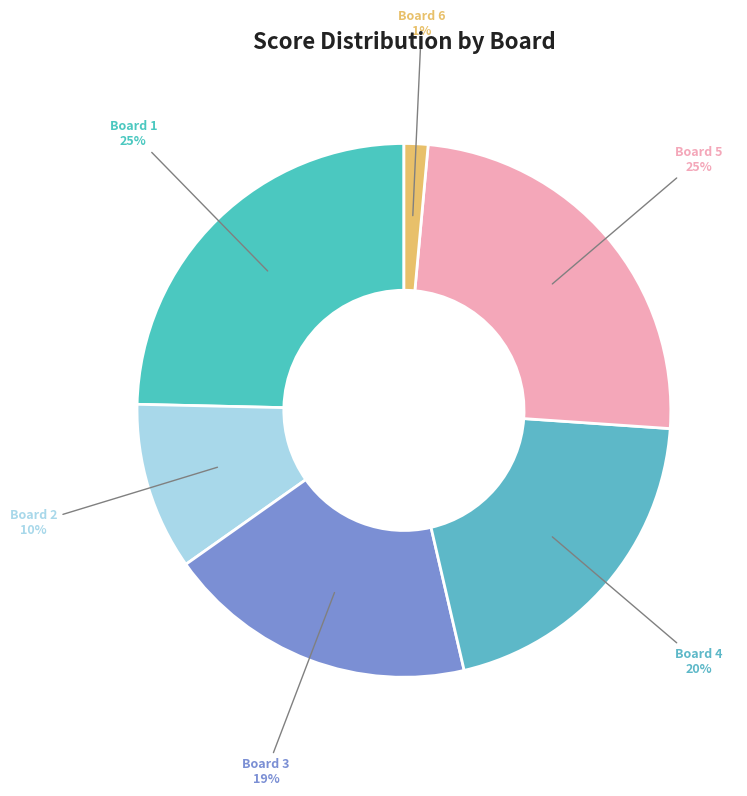

Does Board 4 account for over 50% of the chart?

No